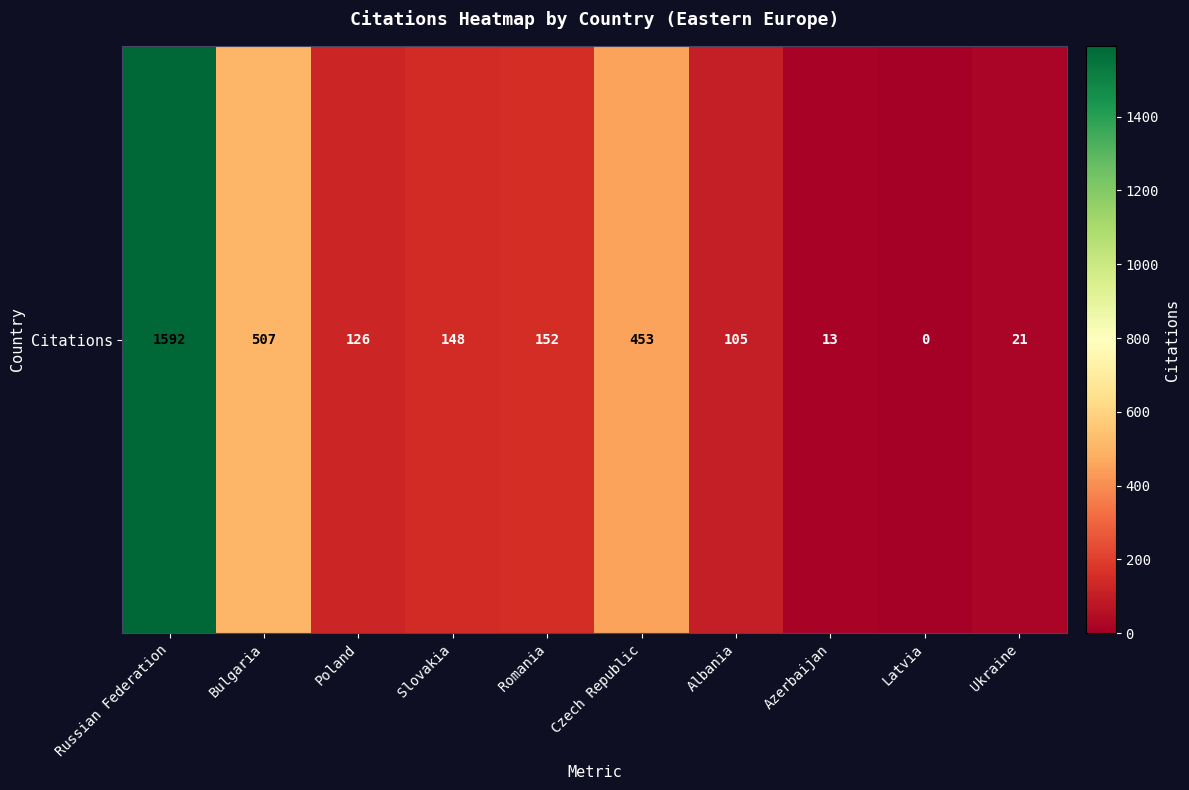

Is it true that the value at Azerbaijan is 13?

True